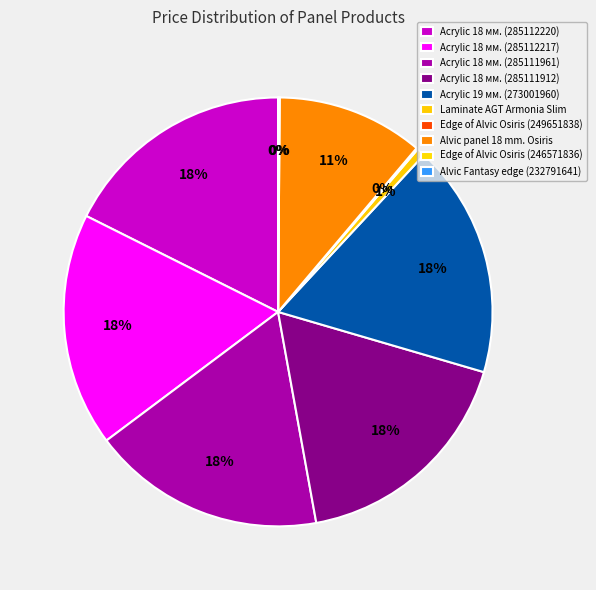

Do Acrylic 19 мм. (273001960) and Edge of Alvic Osiris (246571836) together represent more than half of the pie?

No